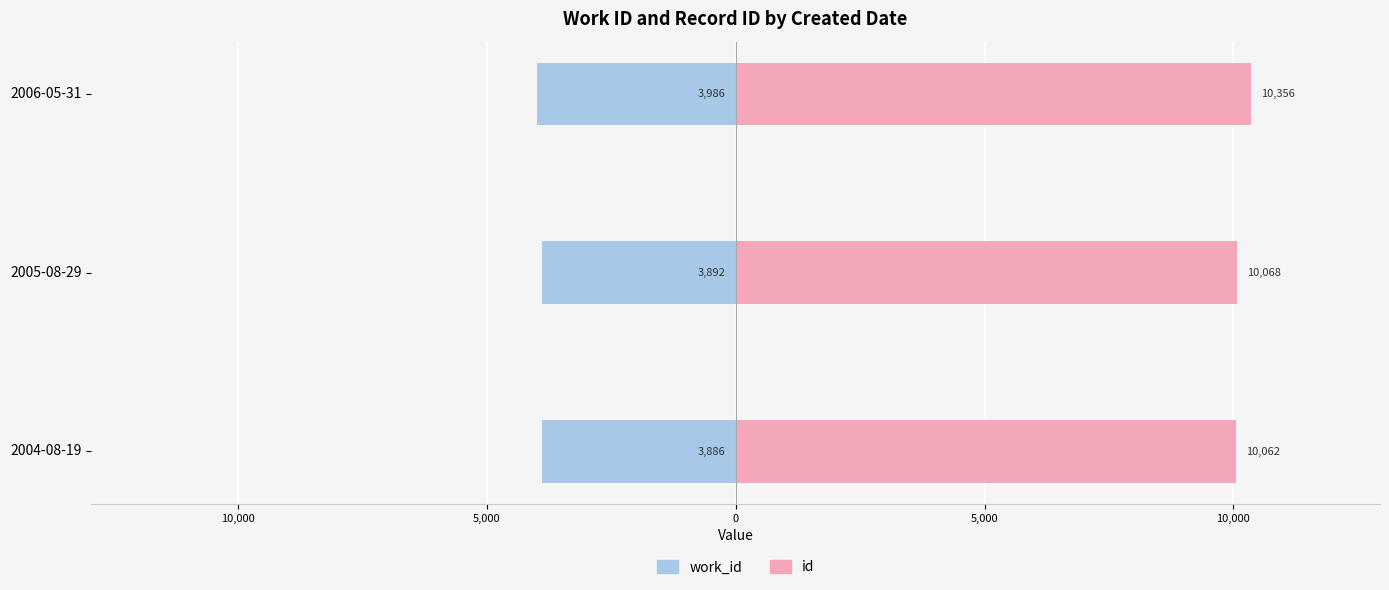

How many series are shown in this chart?

2